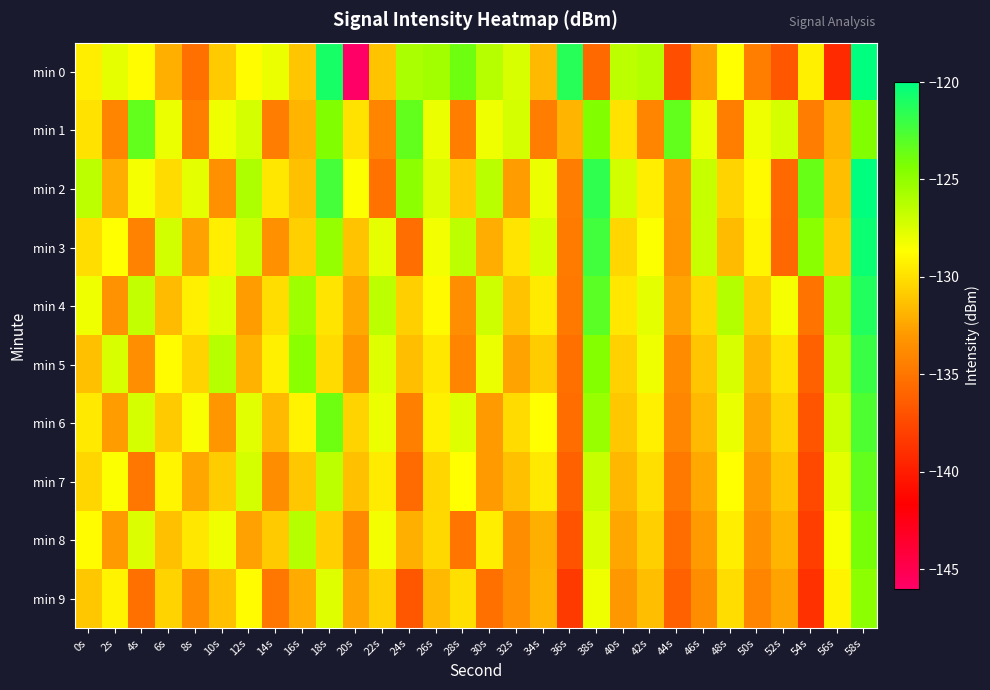

What is the total value across all series at 2s?

-1307.2